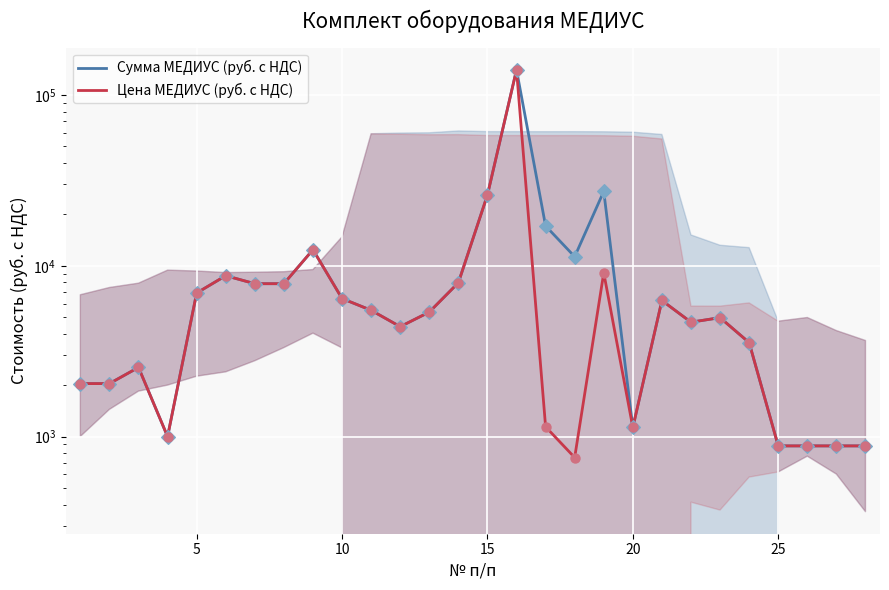

Which series reaches the maximum Y coordinate?

Сумма МЕДИУС (руб. с НДС)